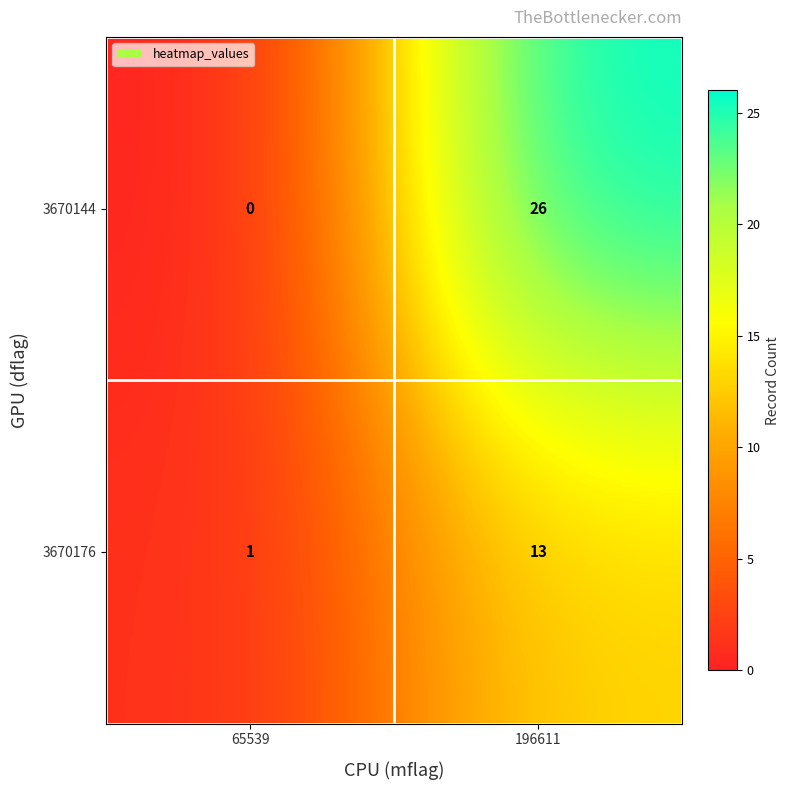

Is it true that 3670144 equals 0 at 65539?

True